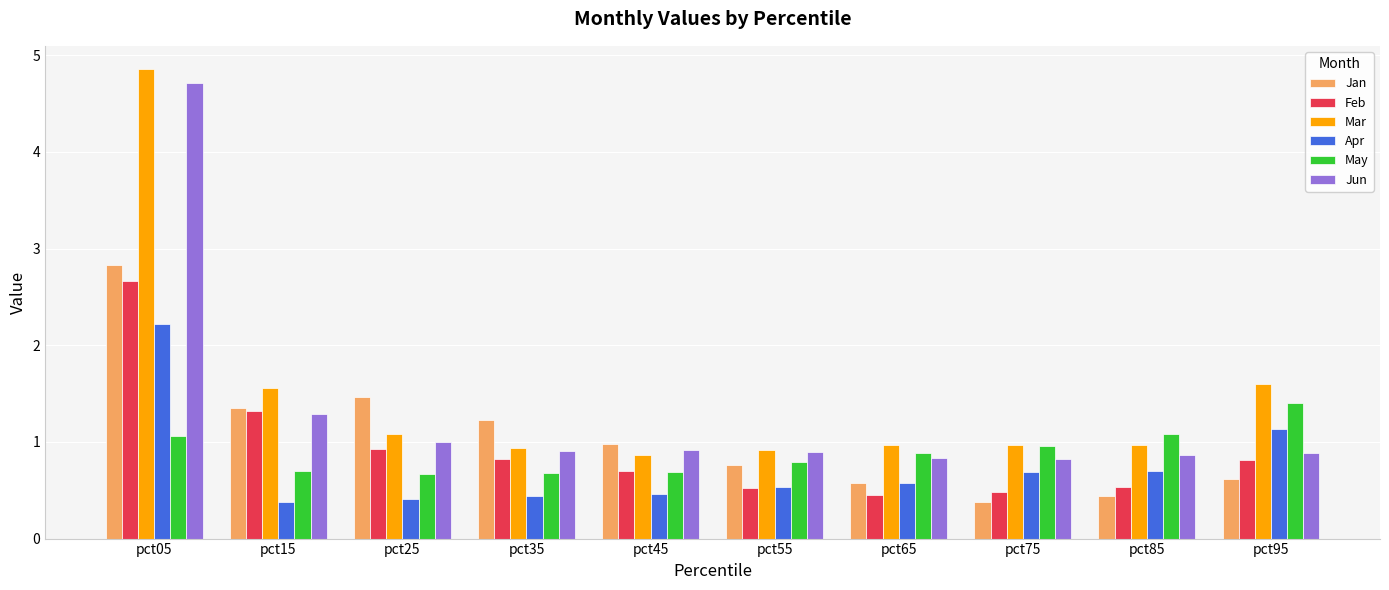

Which series changed the most between pct15 and pct75?

Jan